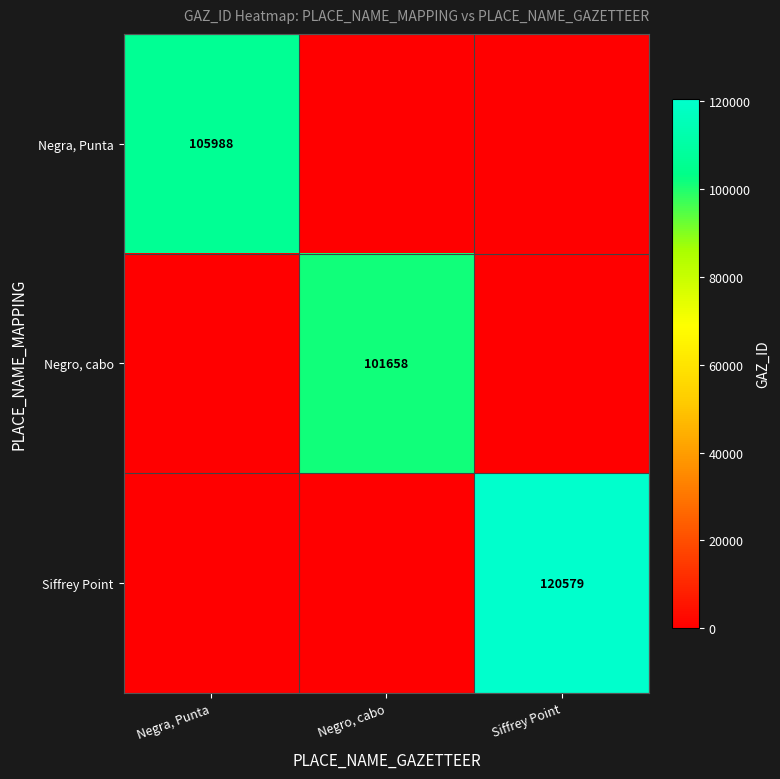

True or false: Negro, cabo has a value of 101658 at Negro, cabo.

True